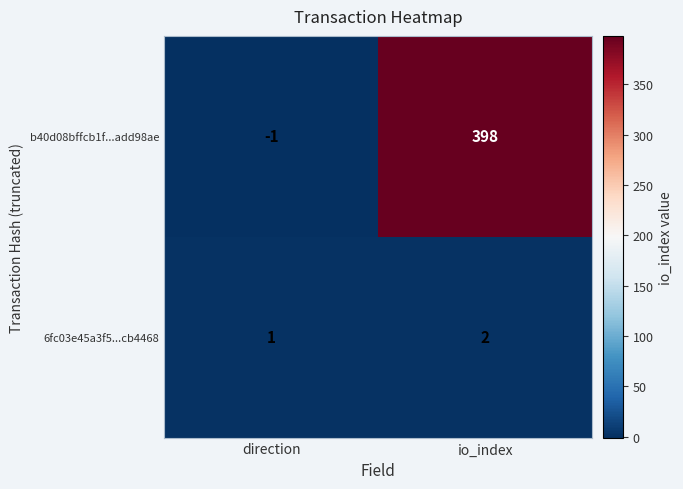

How many data points does each series have?

2